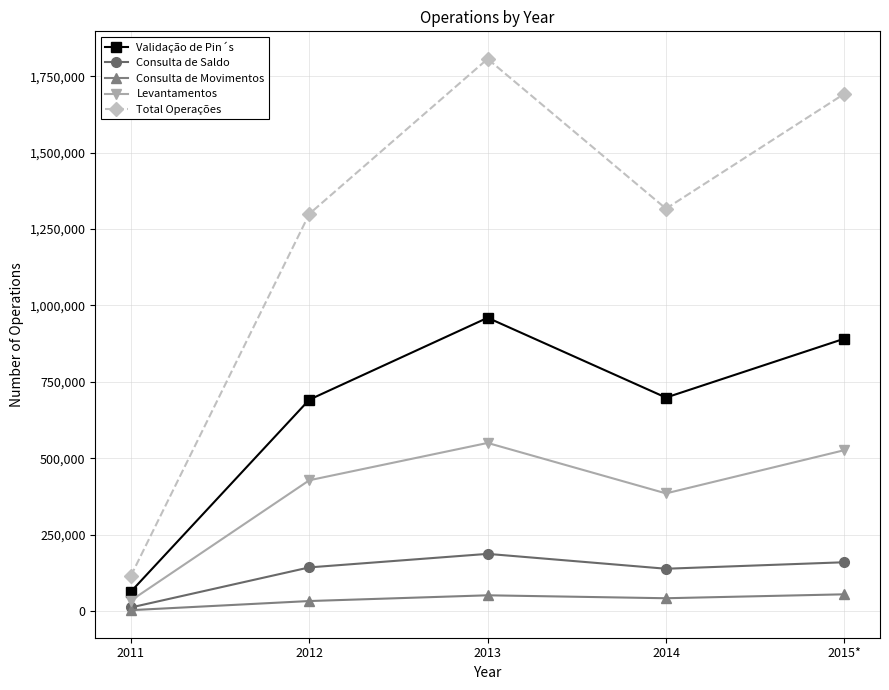

Between 2011 and 2013, which series saw the biggest shift?

Total Operações